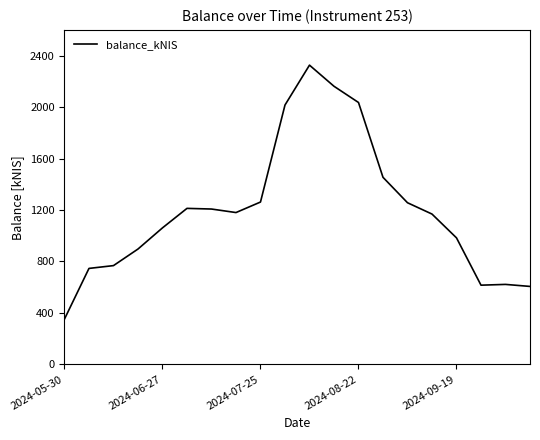

What is the minimum value shown in the chart?

352.1